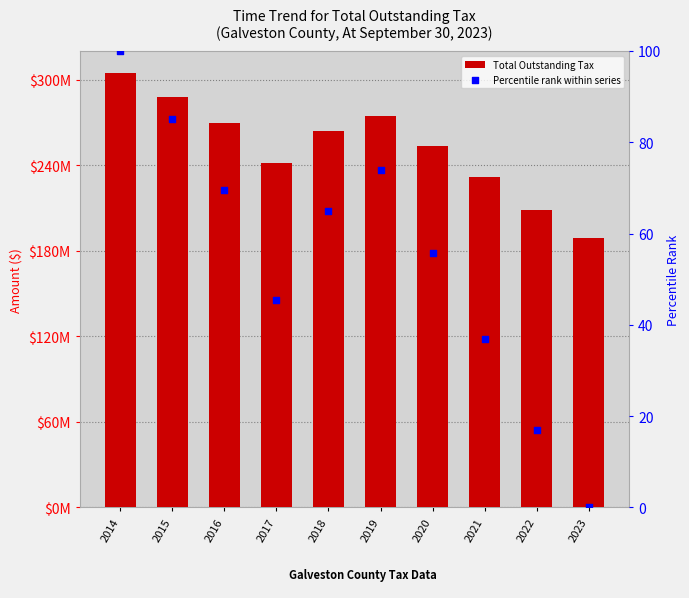

Which series reaches the maximum Y coordinate?

Total Outstanding Tax